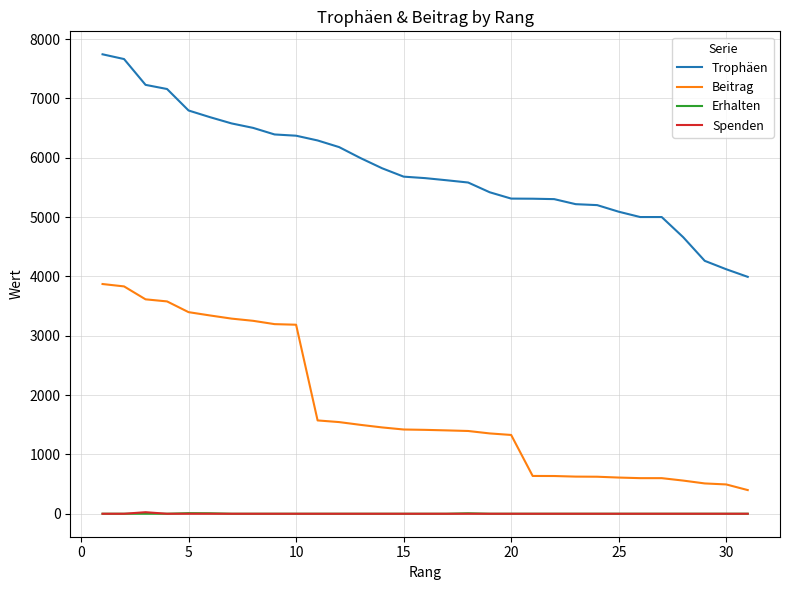

What is the sum of all Spenden values?

26